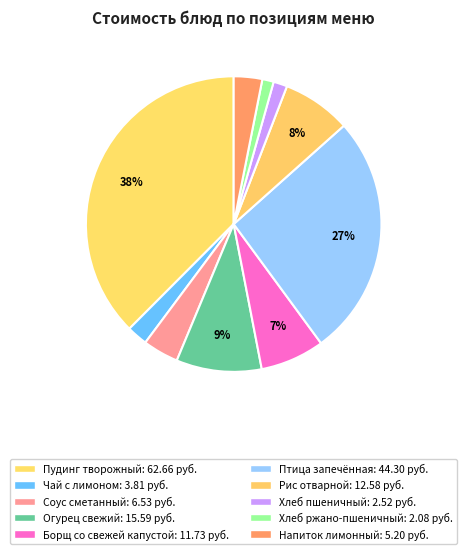

What is the largest slice in the pie chart?

Пудинг творожный